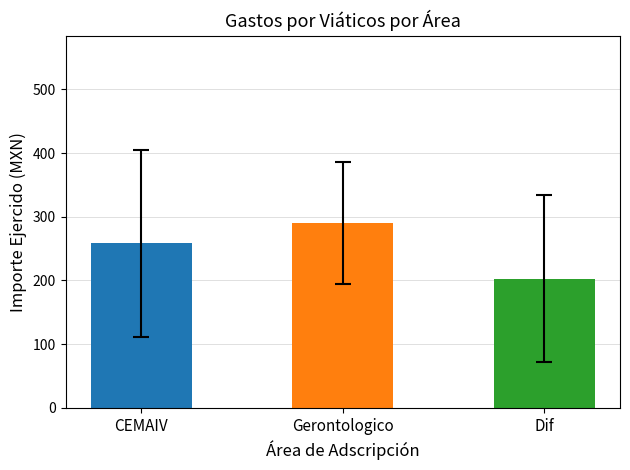

What is the label of the 2nd bar from the left?

Gerontologico